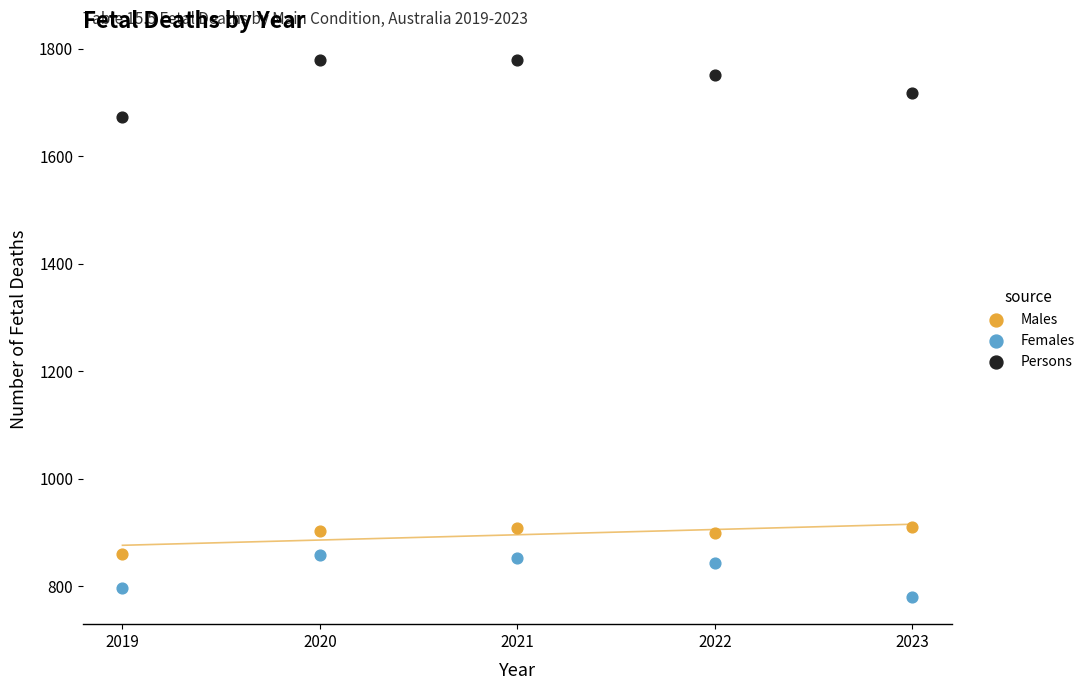

Across all data points, what is the range of X values (max minus min)?

4